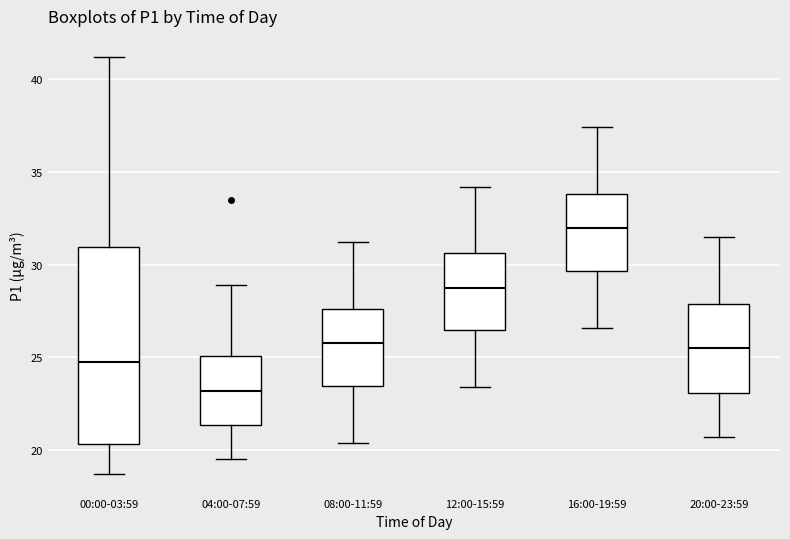

Reading left to right, transcribe this box plot: for each box, give where its median line is, the range the box spans, and where its two whiskers end, as read against the y-axis. The values are not printed on the chart, so give them approximately, as read against the axis.

00:00-03:59: median 24.5, box 20.5 to 31.0, whiskers 18.5 to 41.0
04:00-07:59: median 23.0, box 21.5 to 25.0, whiskers 19.5 to 29.0
08:00-11:59: median 26.0, box 23.5 to 27.5, whiskers 20.5 to 31.0
12:00-15:59: median 29.0, box 26.5 to 30.5, whiskers 23.5 to 34.0
16:00-19:59: median 32.0, box 29.5 to 34.0, whiskers 26.5 to 37.5
20:00-23:59: median 25.5, box 23.0 to 28.0, whiskers 20.5 to 31.5